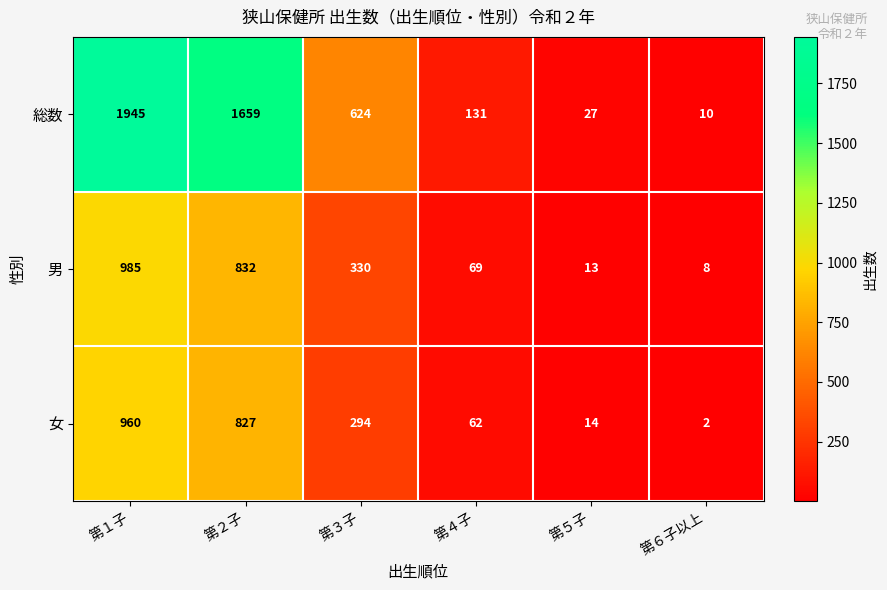

Which series changed the most between 第２子 and 第６子以上?

総数